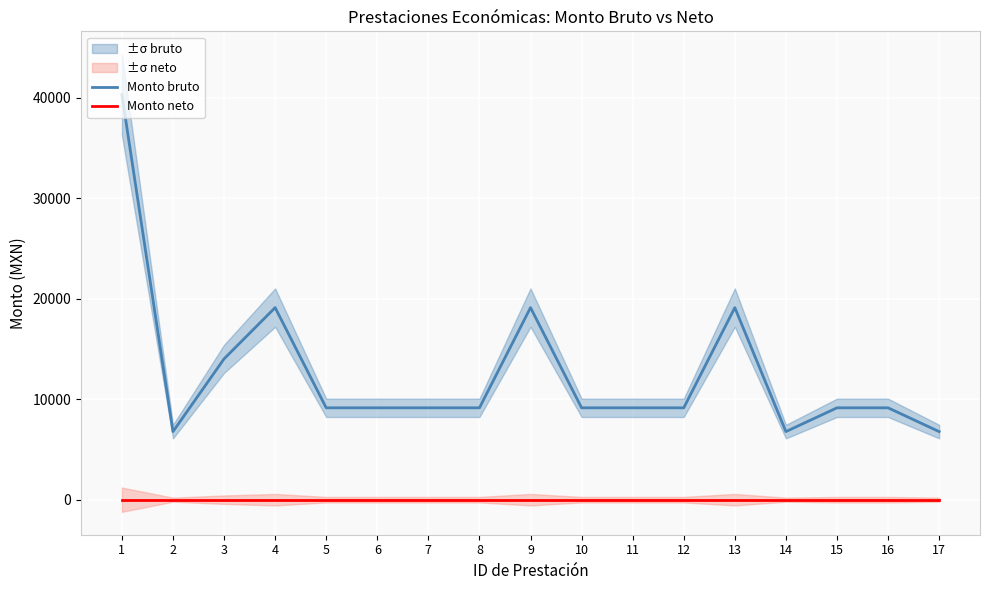

Does the chart display data point markers on the line(s)?

No